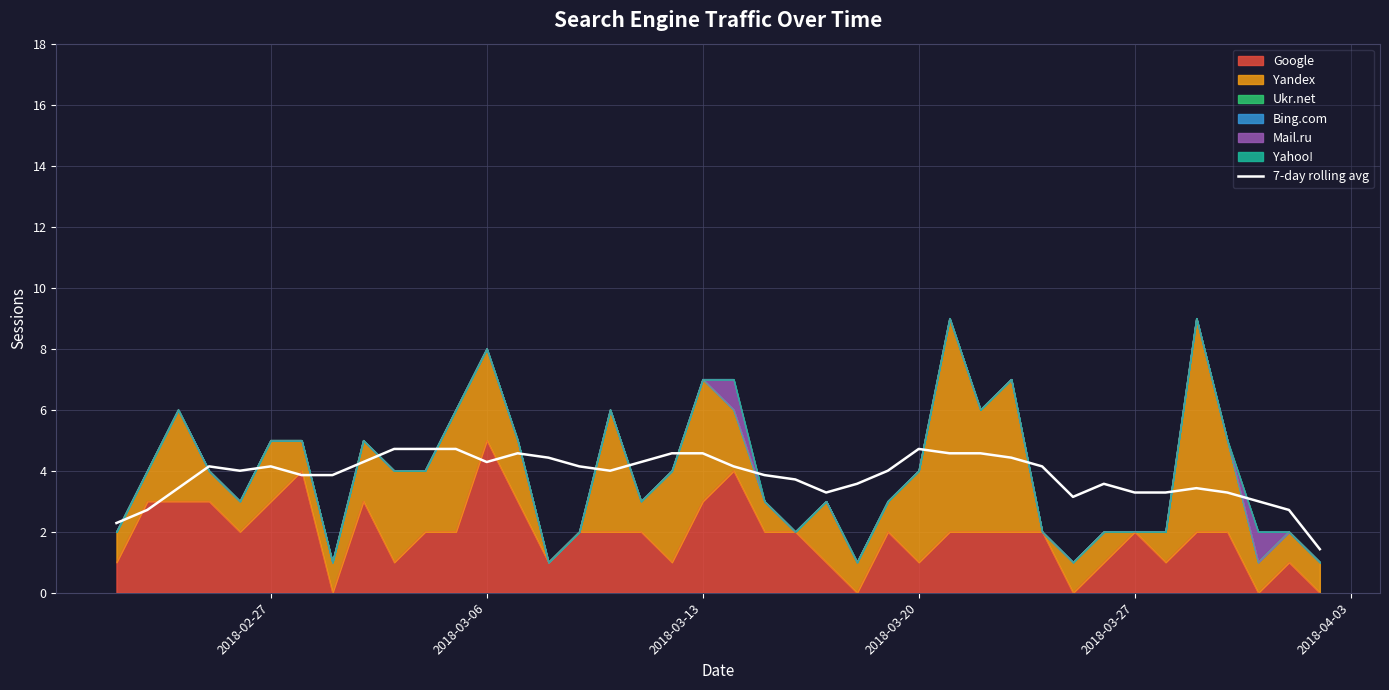

What is the greatest value displayed?

4.7